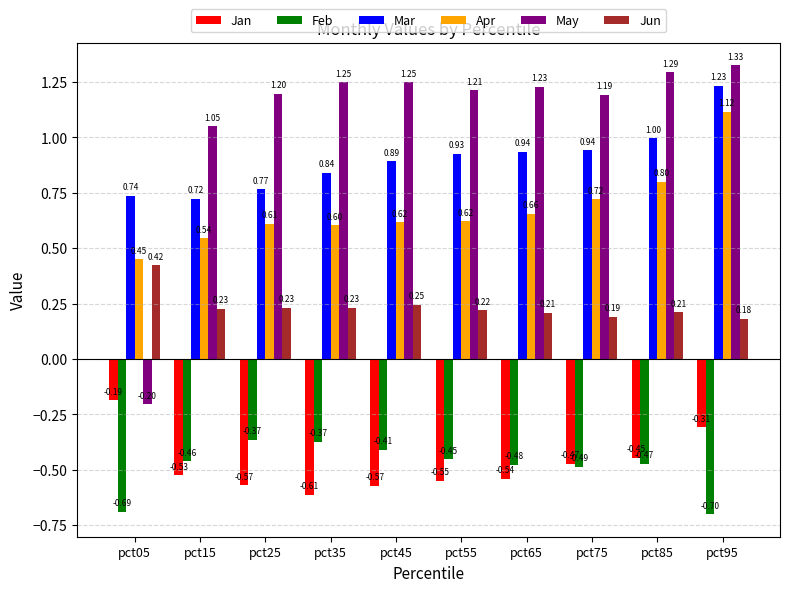

What is the difference between the second highest and minimum values in the Mar series?

0.3